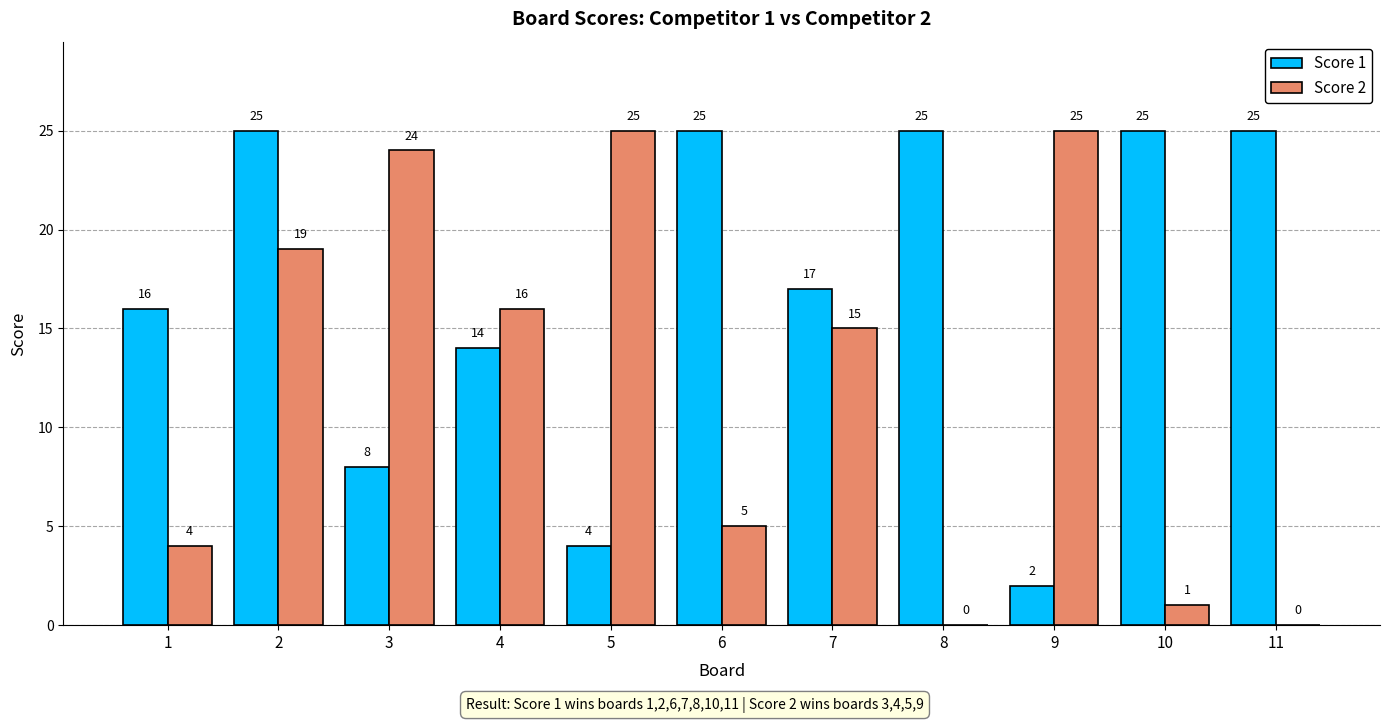

What is the average value of the Score 1 series?

17